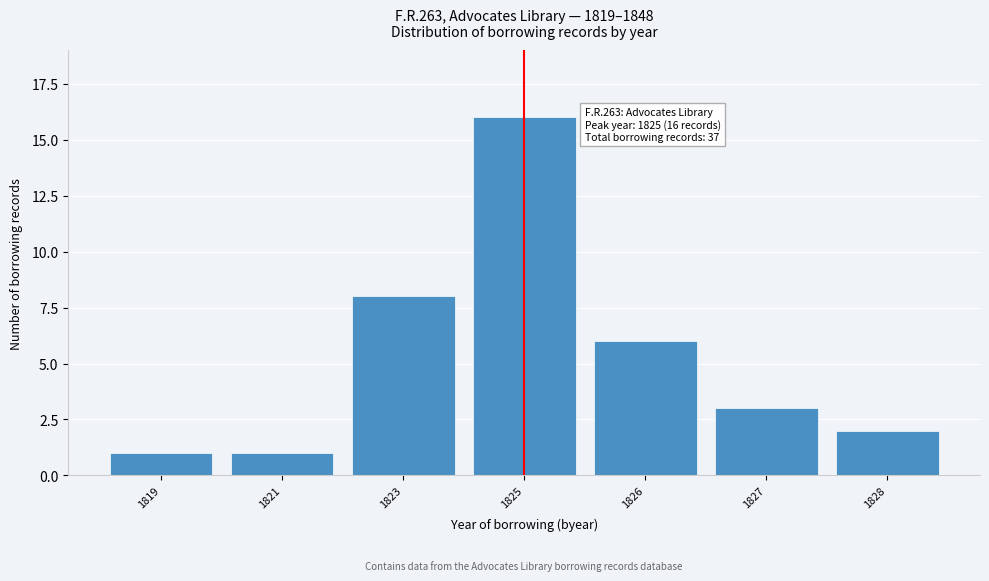

Reading right to left, what are all the values shown in this chart?

1828=2	1827=3	1826=6	1825=16	1823=8	1821=1	1819=1